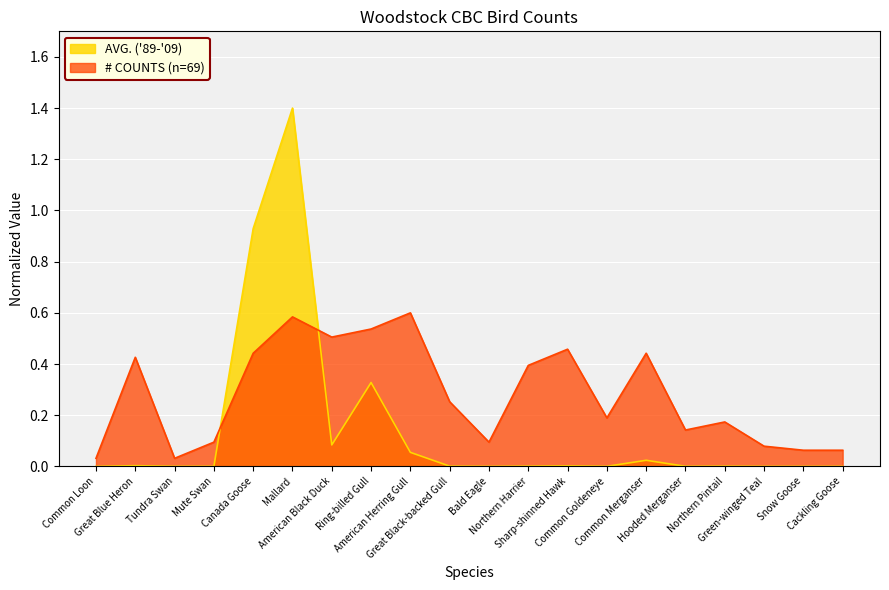

How many lines are shown in the chart?

2